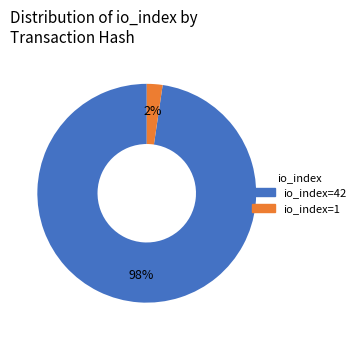

How many segments does this pie chart have?

2